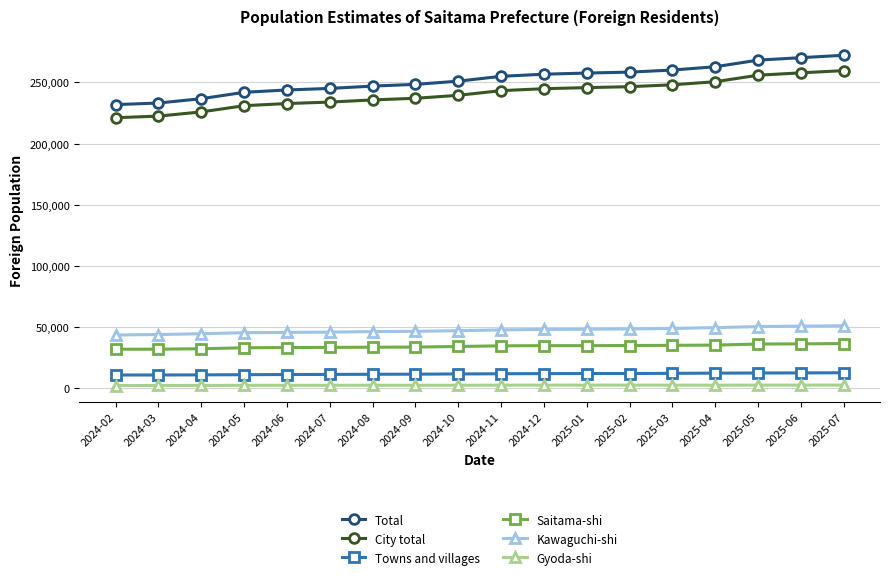

True or false: Saitama-shi and Gyoda-shi intersect in this chart.

False